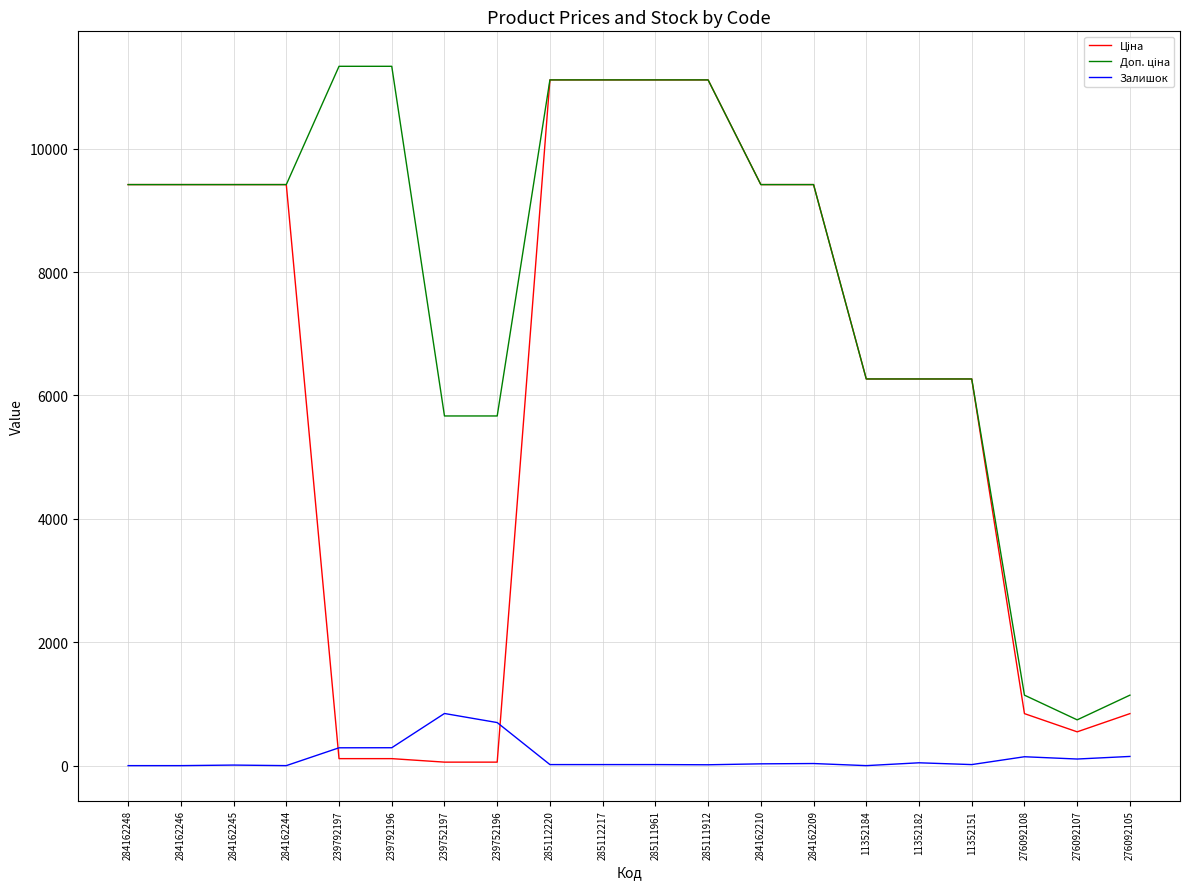

What is the total value across all series at 284162246?

18833.7